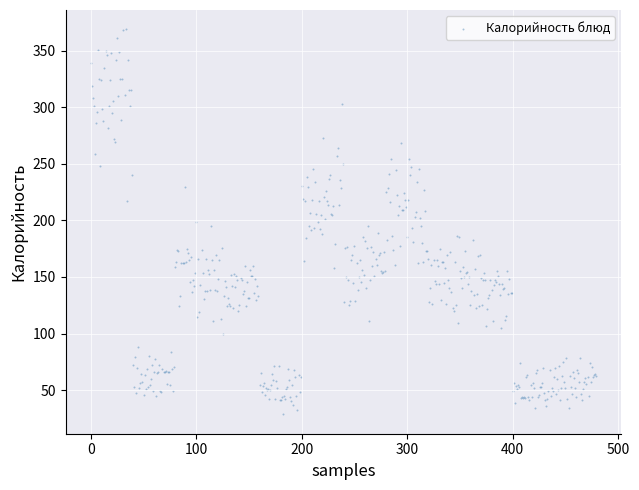

What is the range of Y values (max minus min)?

340.5